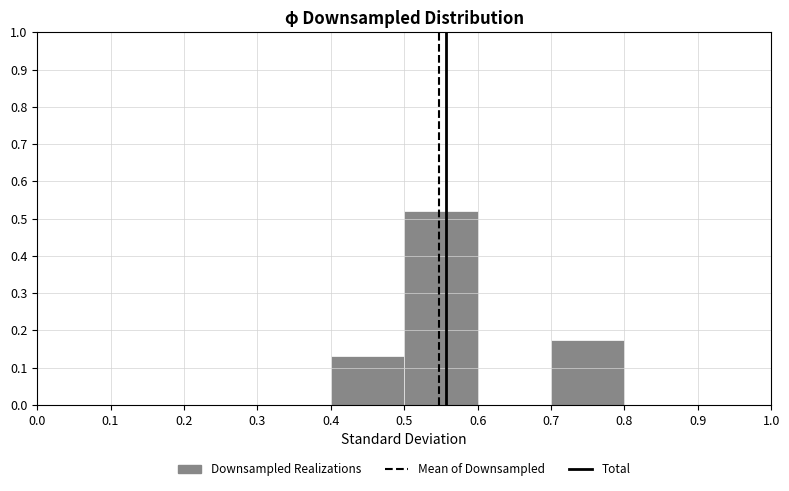

Reading left to right, list every bar in this chart as the range it spans on the x-axis followed by its height. The values are not printed on the chart, so give them approximately, as read against the axis.

0.0 to 0.1: 0
0.1 to 0.2: 0
0.2 to 0.3: 0
0.3 to 0.4: 0
0.4 to 0.5: 0.13
0.5 to 0.6: 0.52
0.6 to 0.7: 0
0.7 to 0.8: 0.17
0.8 to 0.9: 0
0.9 to 1.0: 0